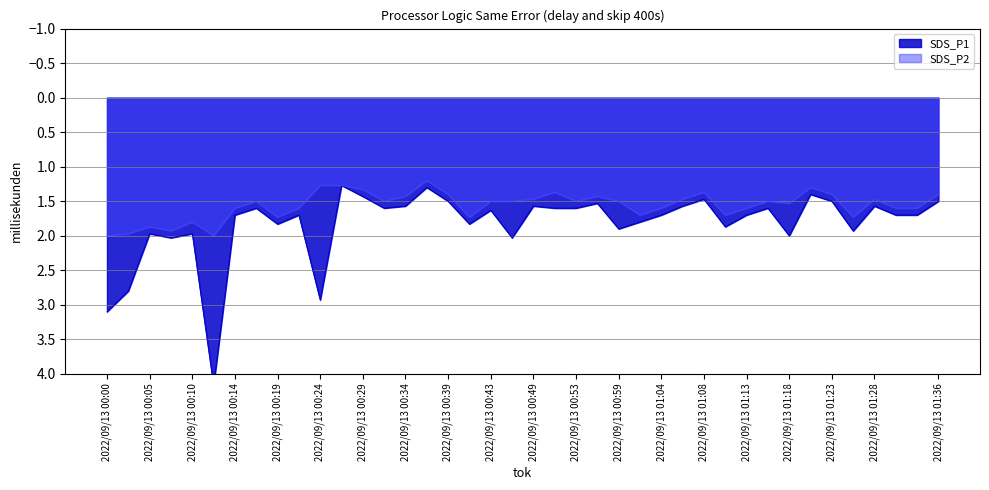

What is the difference between the second highest and second lowest values in the SDS_P2 series?

0.7